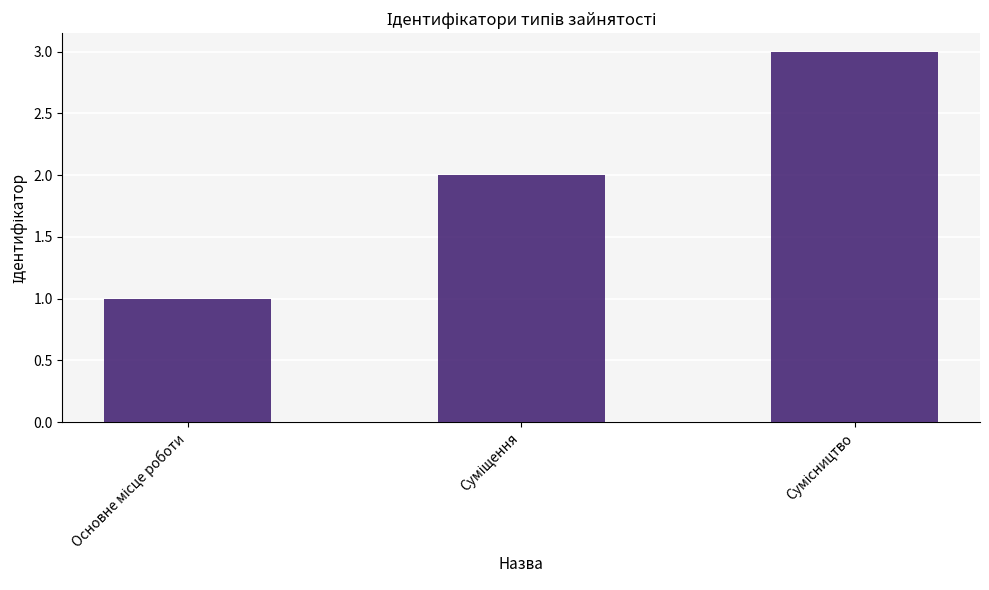

What is the sum of all values?

6